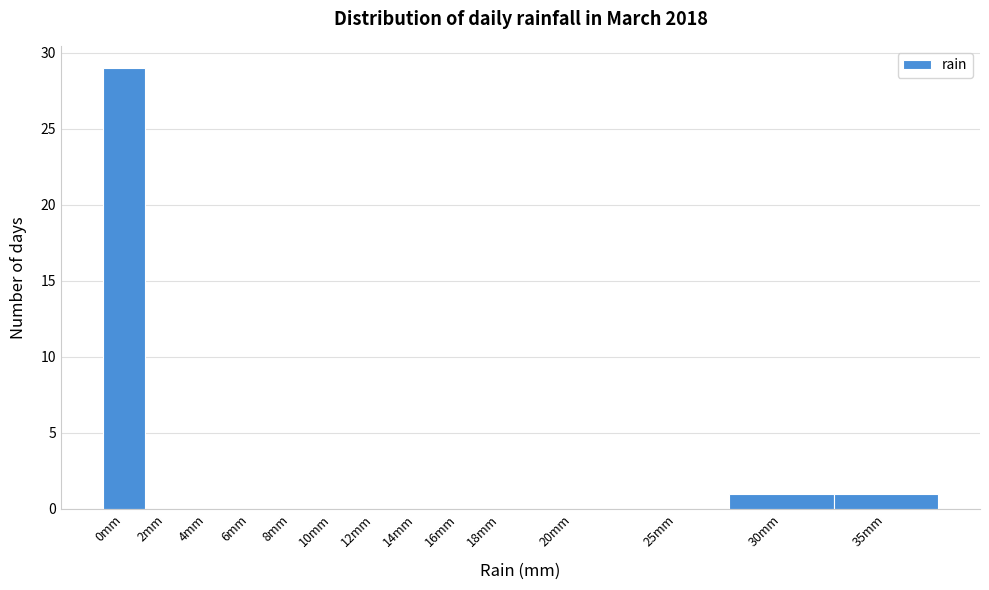

Reading left to right, extract all data points from this chart.

0mm=29	2mm=0	4mm=0	6mm=0	8mm=0	10mm=0	12mm=0	14mm=0	16mm=0	18mm=0	20mm=0	25mm=0	30mm=1	35mm=1